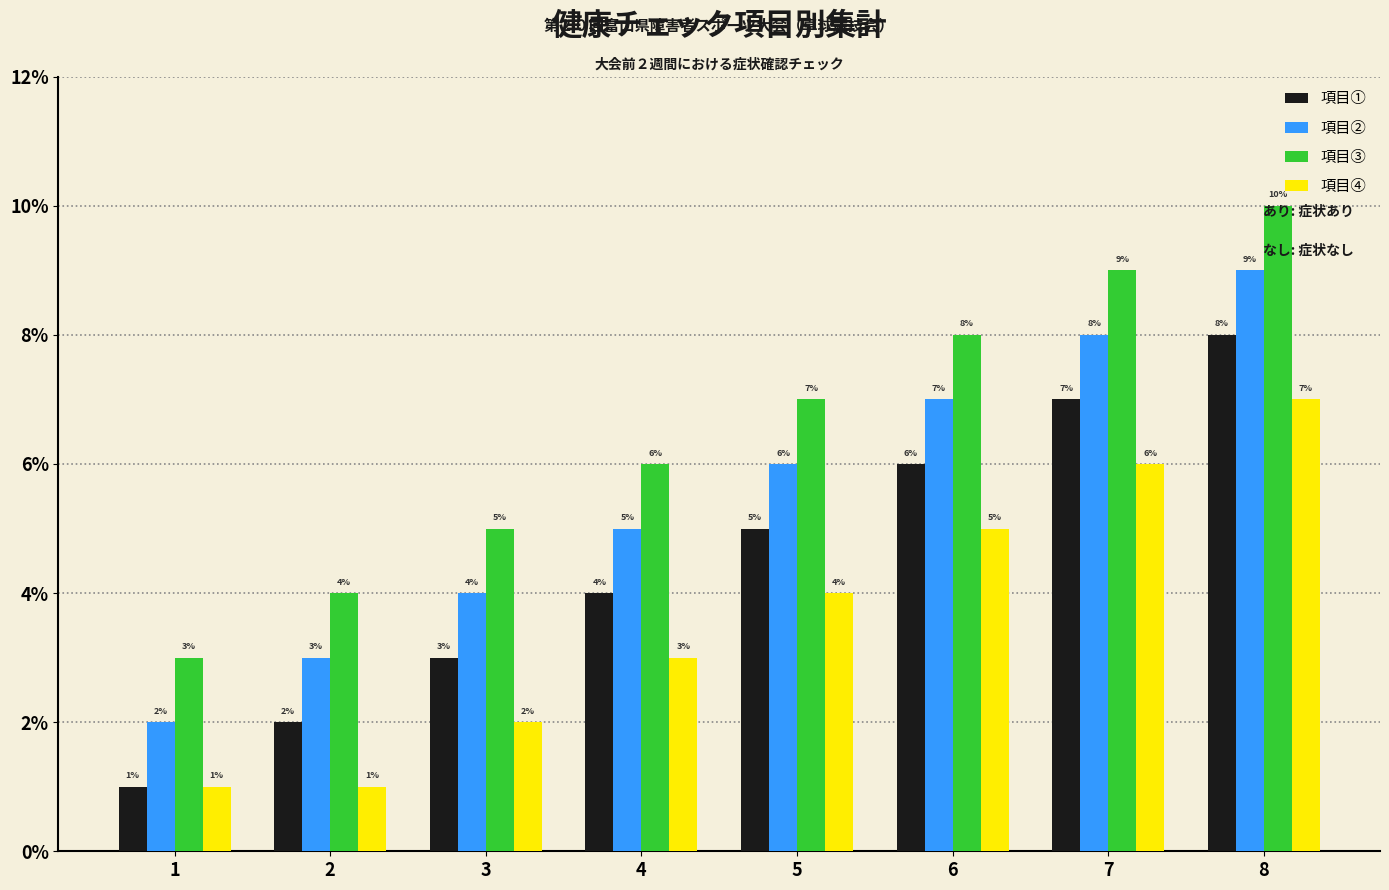

Is the value of 項目① at 4 greater than the value of 項目④ at 8?

No